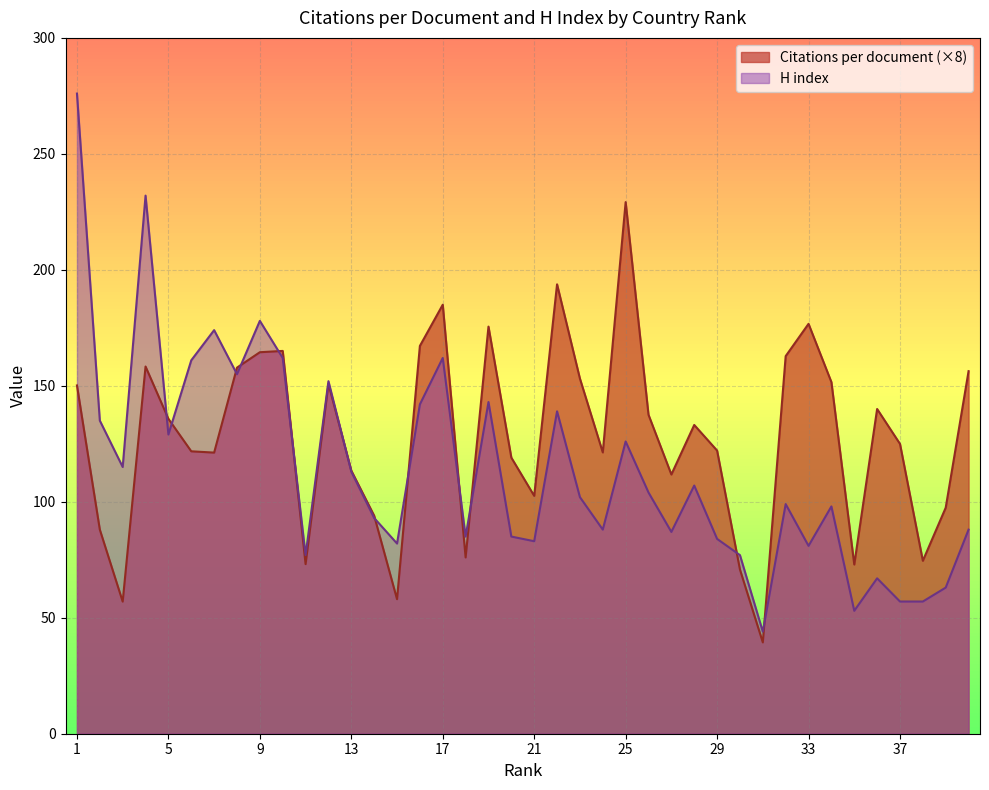

In H index, how many points are higher than both neighbors (excluding endpoints)?

12